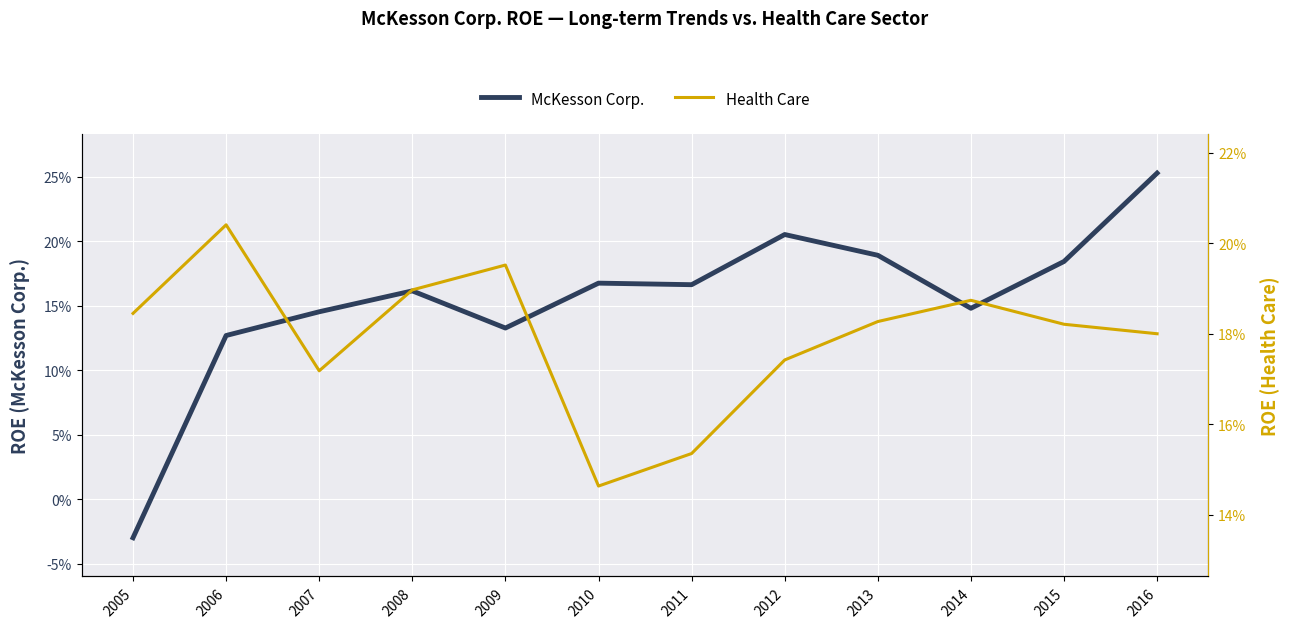

After their last crossing, which series has the higher values: Health Care or McKesson Corp.?

McKesson Corp.